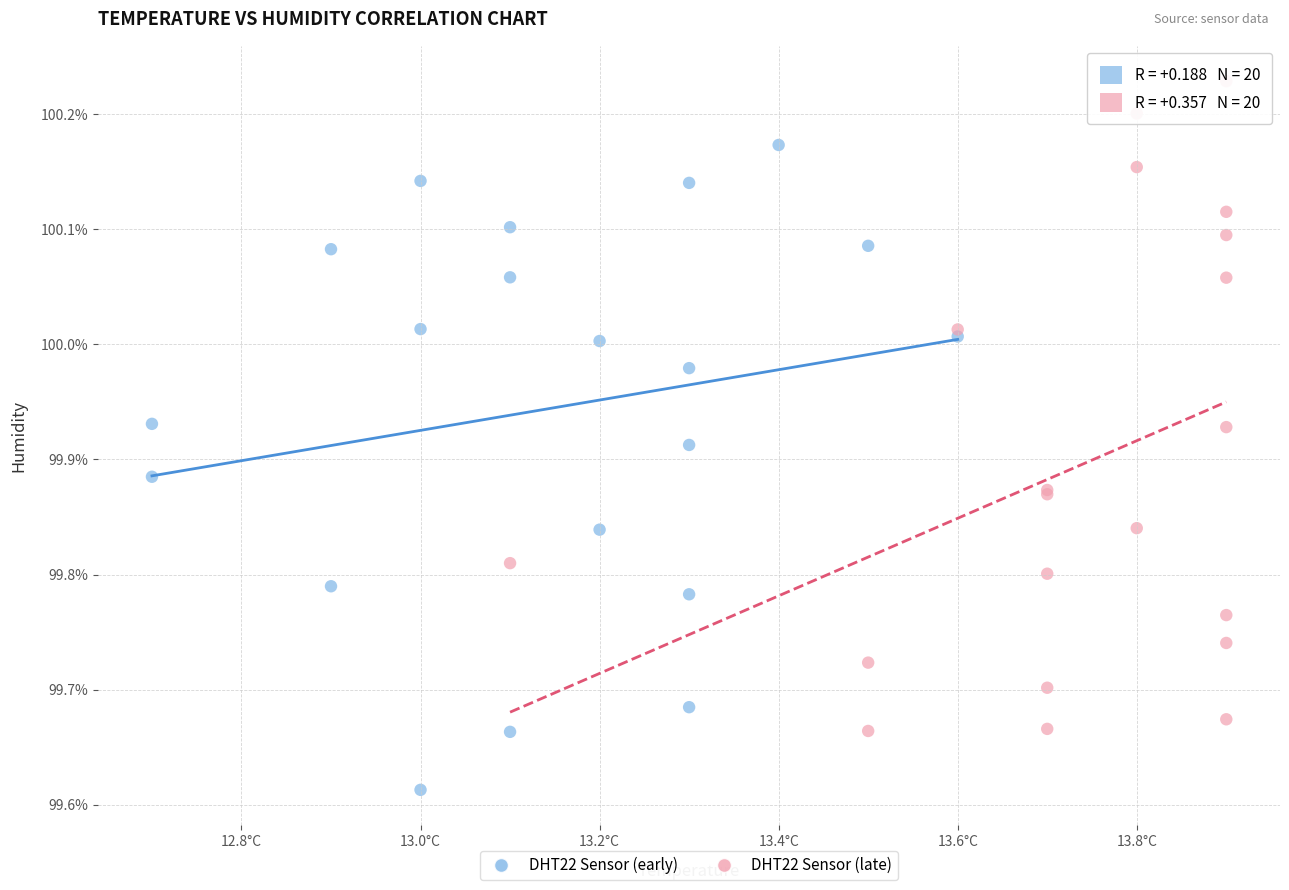

What are all the series names shown in the legend?

DHT22 Sensor (early), DHT22 Sensor (late)